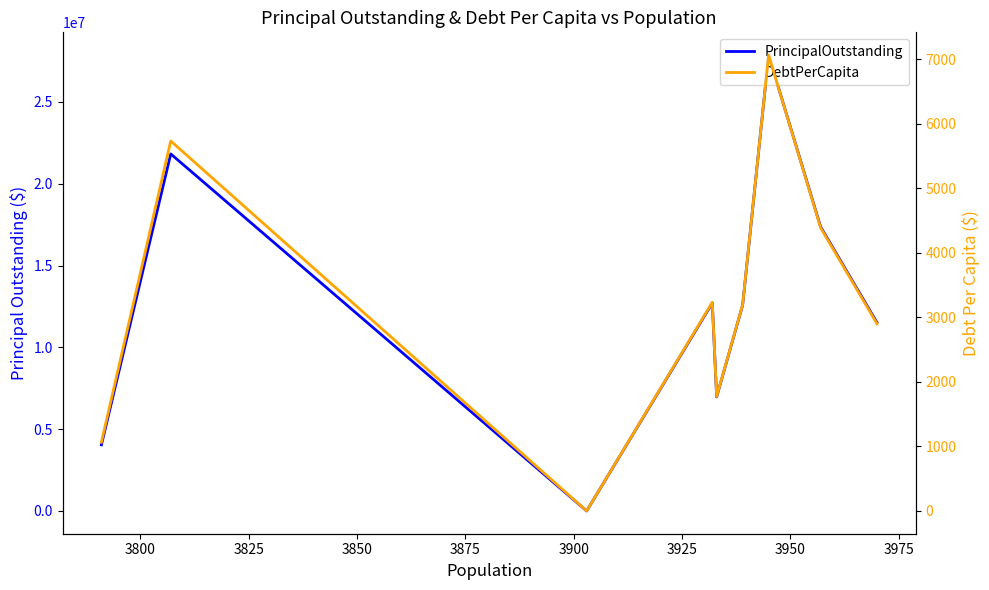

Between 3800 and 3900, which series saw the biggest shift?

PrincipalOutstanding